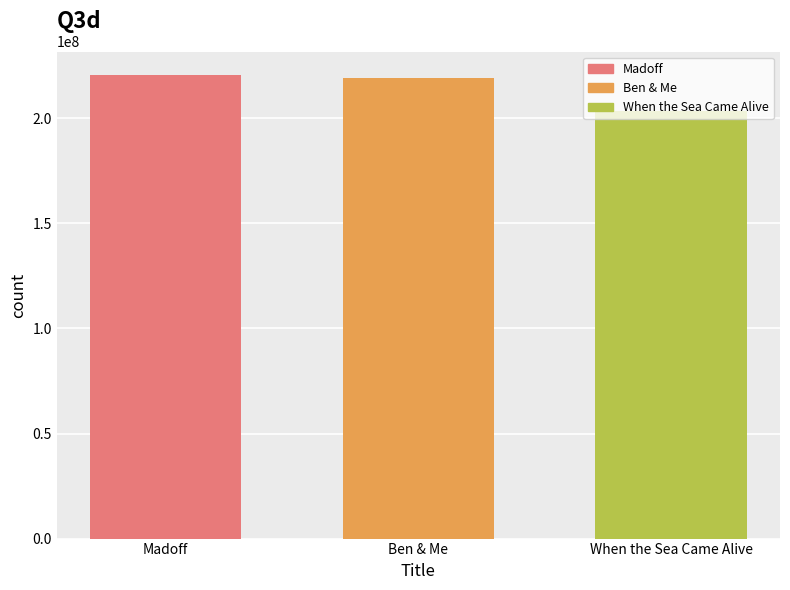

True or false: the data shows 280933123 at When the Sea Came Alive.

False